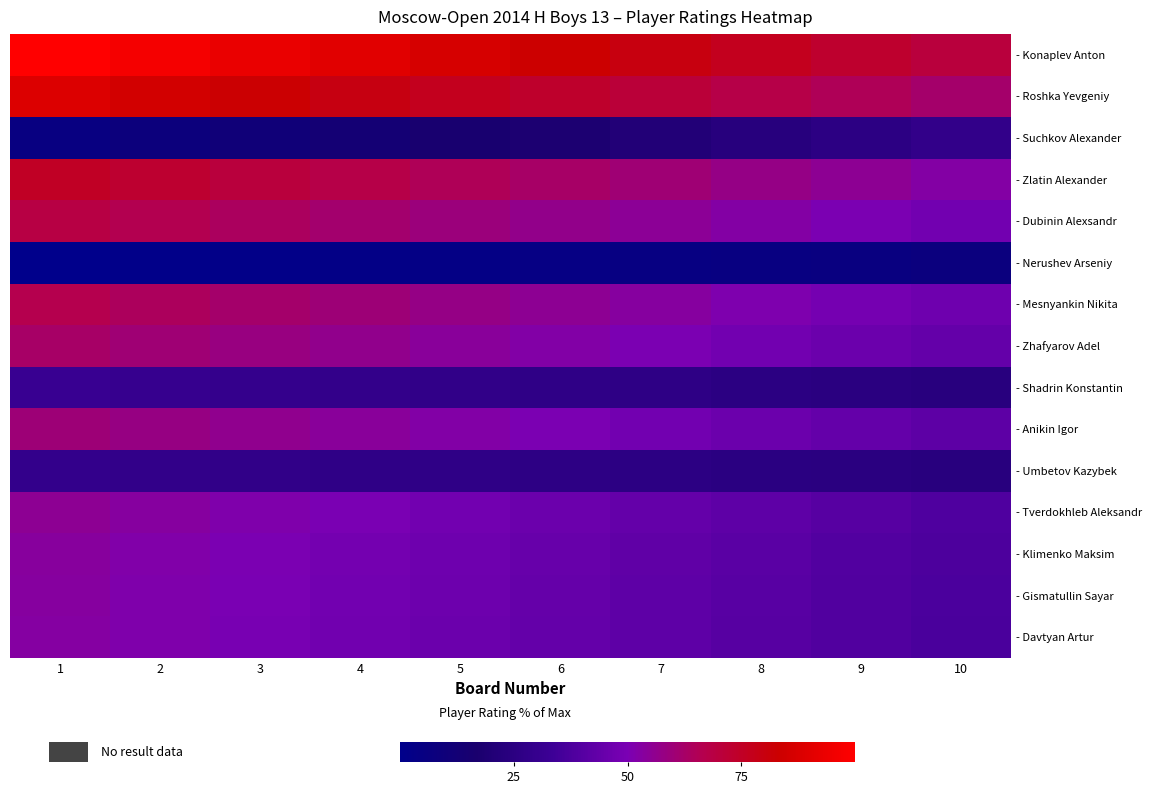

How many distinct data groups are displayed?

15